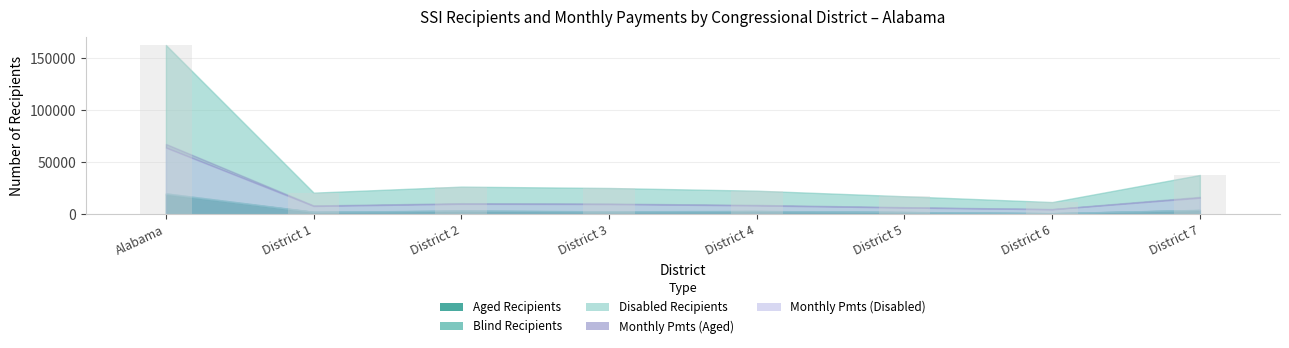

What is the sum of all values?

325942